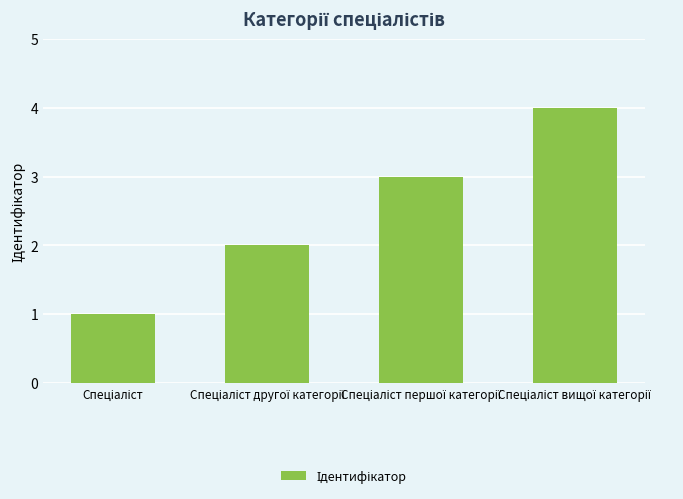

What is the sum of all values?

10